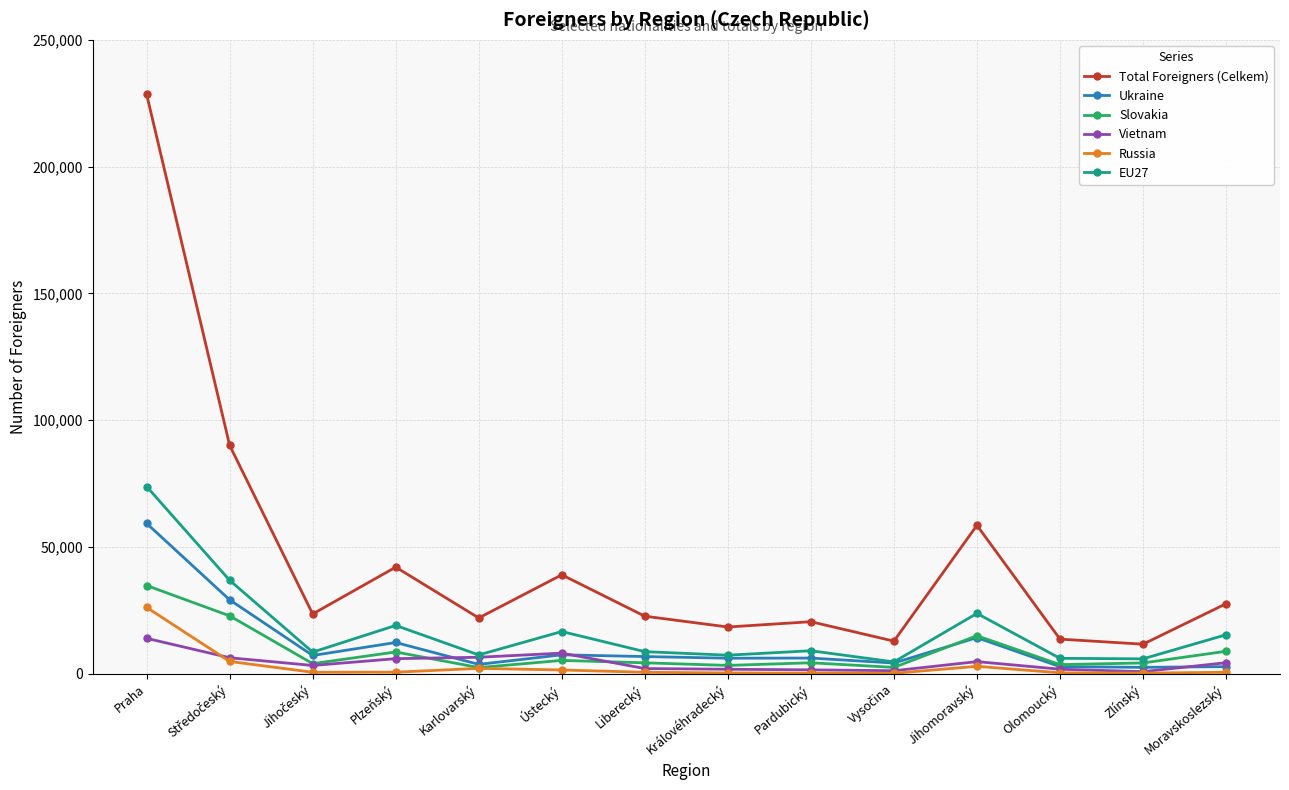

At which category does Ukraine reach its first local peak?

Plzeňský